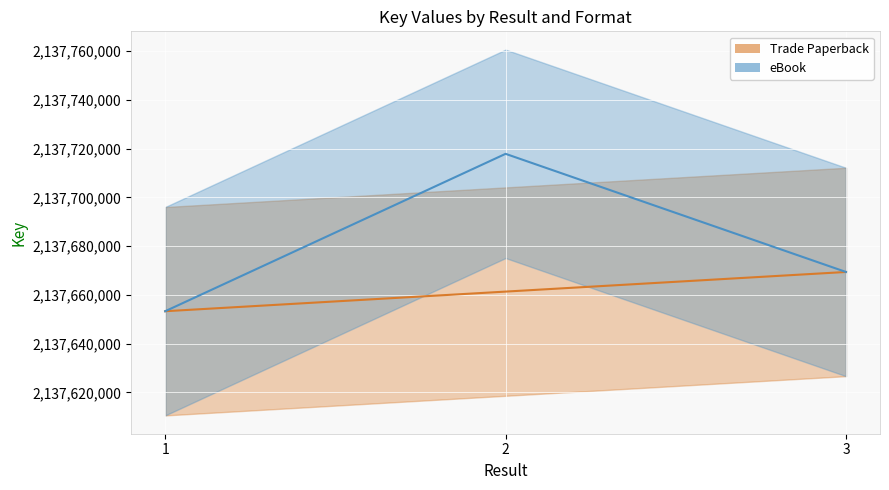

True or false: the data shows 2137669368 at 3.

True